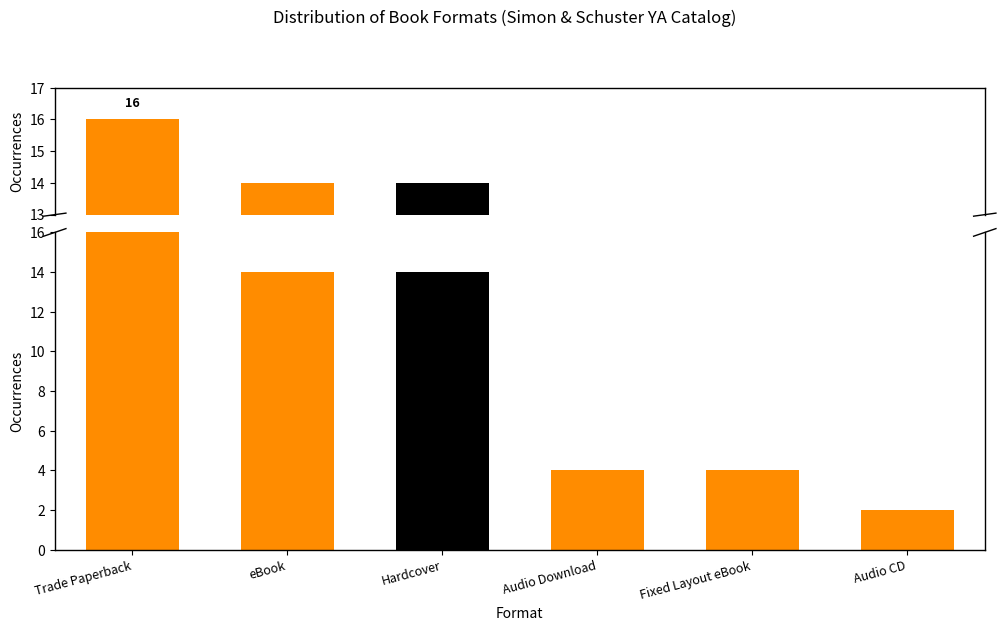

The value at Audio CD is 3. True or false?

False